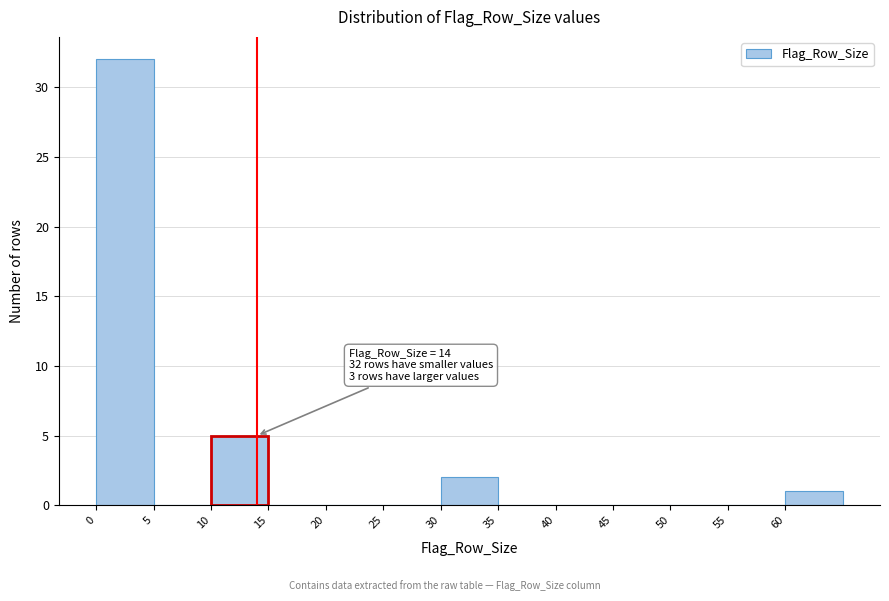

Over which range of the x-axis is the bar tallest?

0 to 5